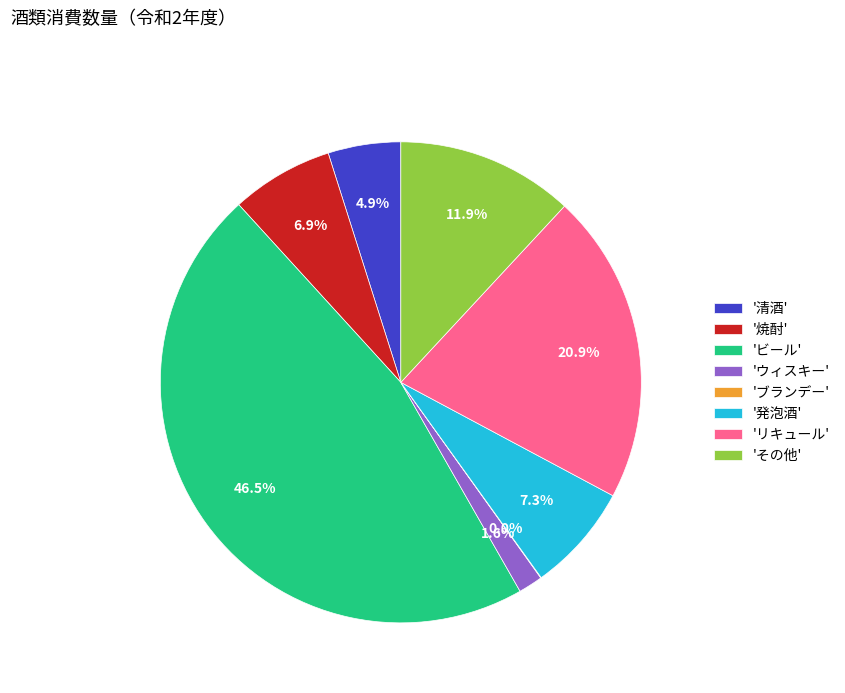

Do '清酒' and 'リキュール' together represent more than half of the pie?

No